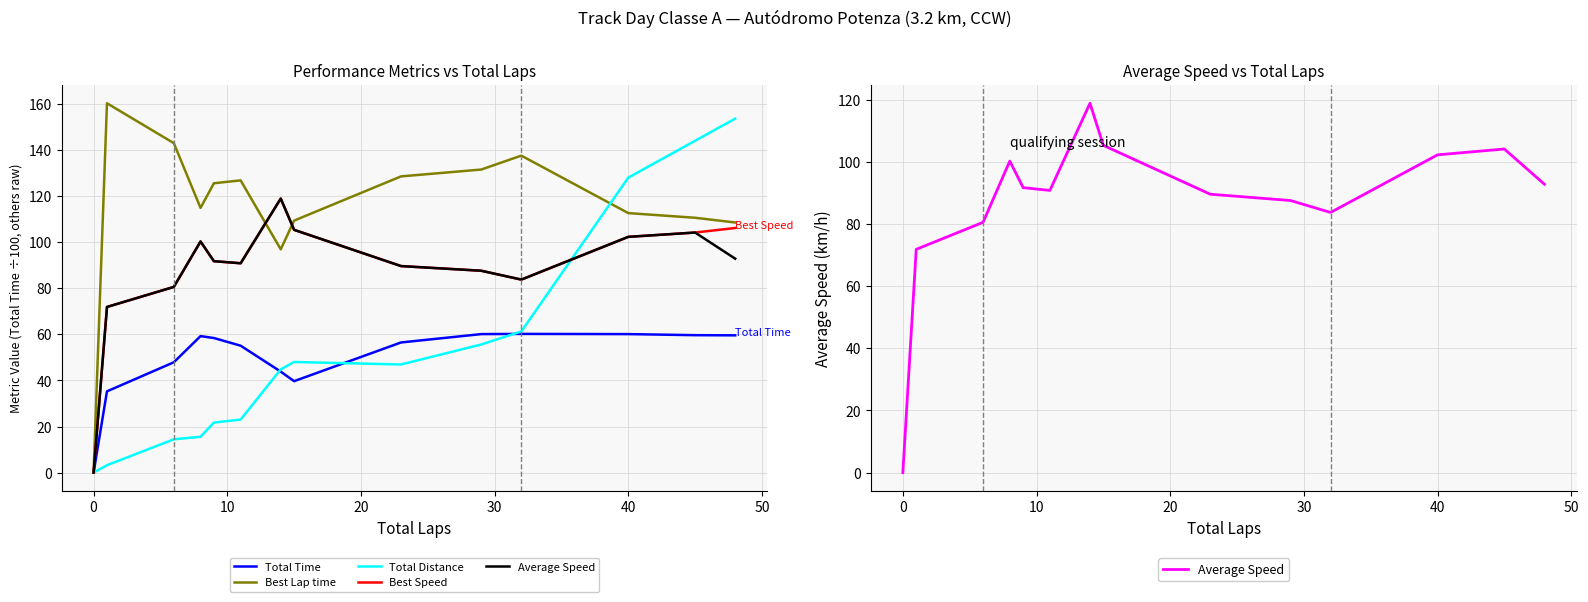

Which series has the largest total across all categories?

Best Lap time